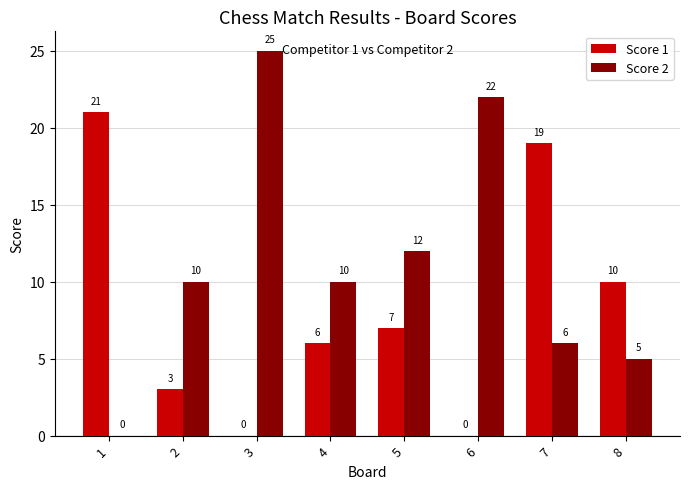

Count the number of categories in the chart.

8